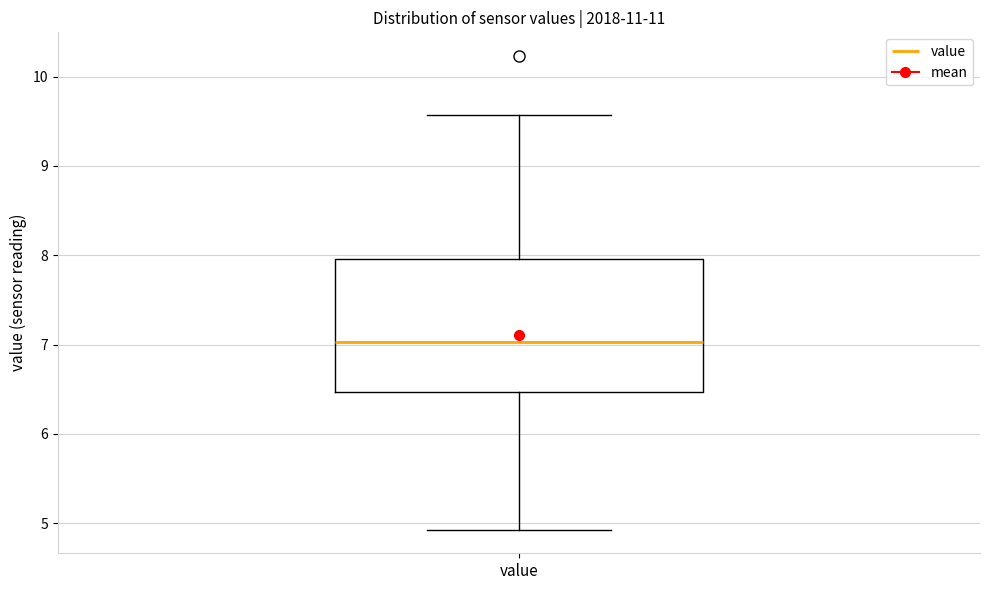

Read this box plot against the y-axis: the position of the median line, the range covered by the box, and the ends of both whiskers. The values are not printed on the chart, so give them approximately, as read against the axis.

median 7.0, box 6.5 to 8.0, whiskers 4.9 to 9.6